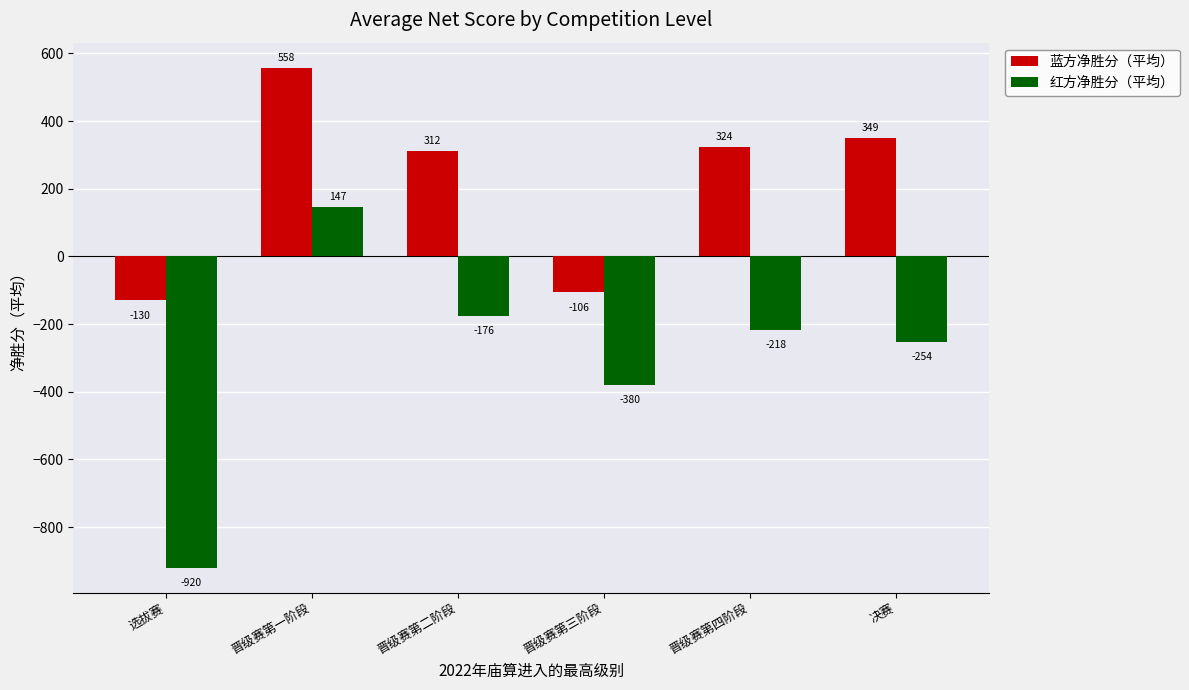

What is the value of the 红方净胜分（平均） bar at the 4th from the left?

-380.1